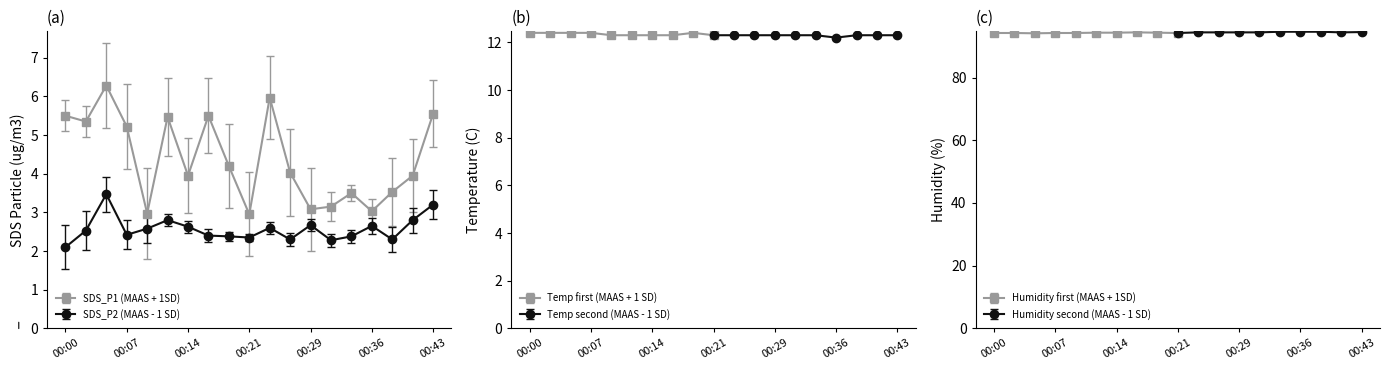

What is the value of the SDS_P1 point at the 18th from the left?

4.0